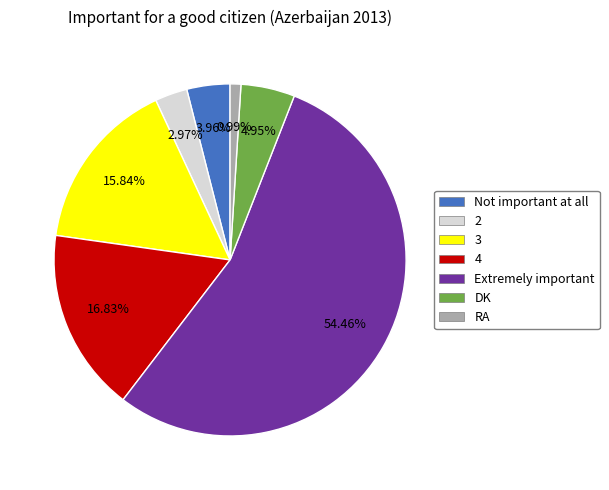

True or false: Not important at all accounts for 4% of the total.

True